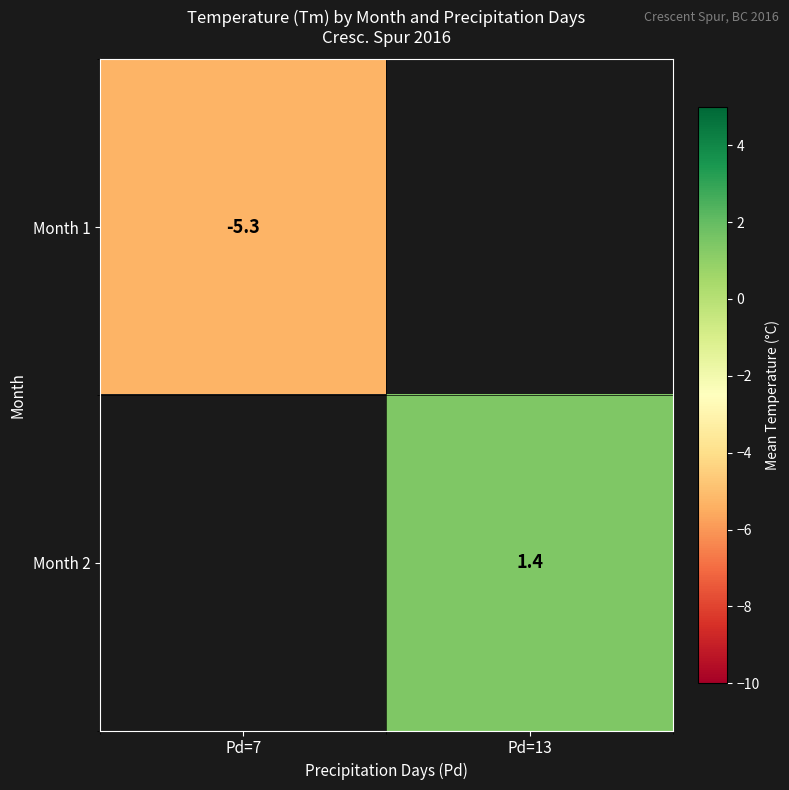

What is the smallest value displayed?

-5.3